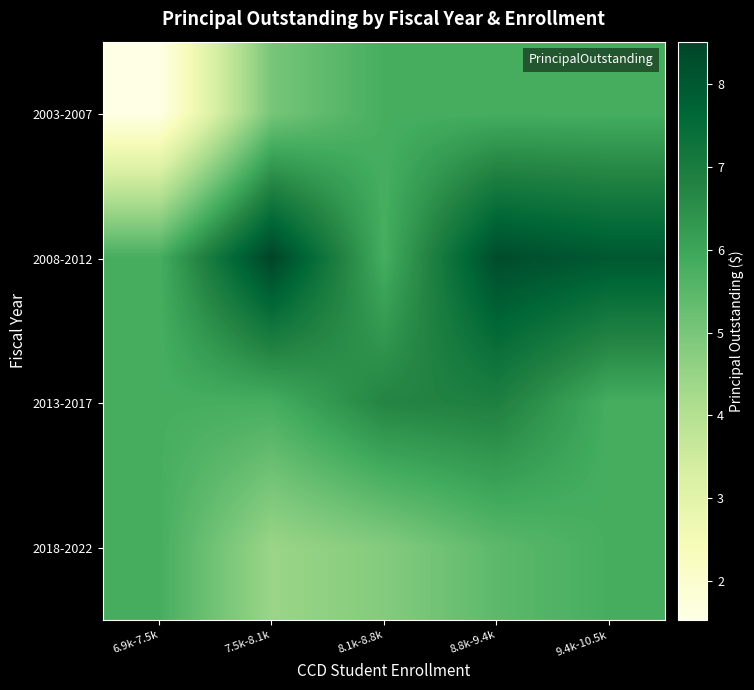

At which category is the sum across all series the highest?

8.8k-9.4k